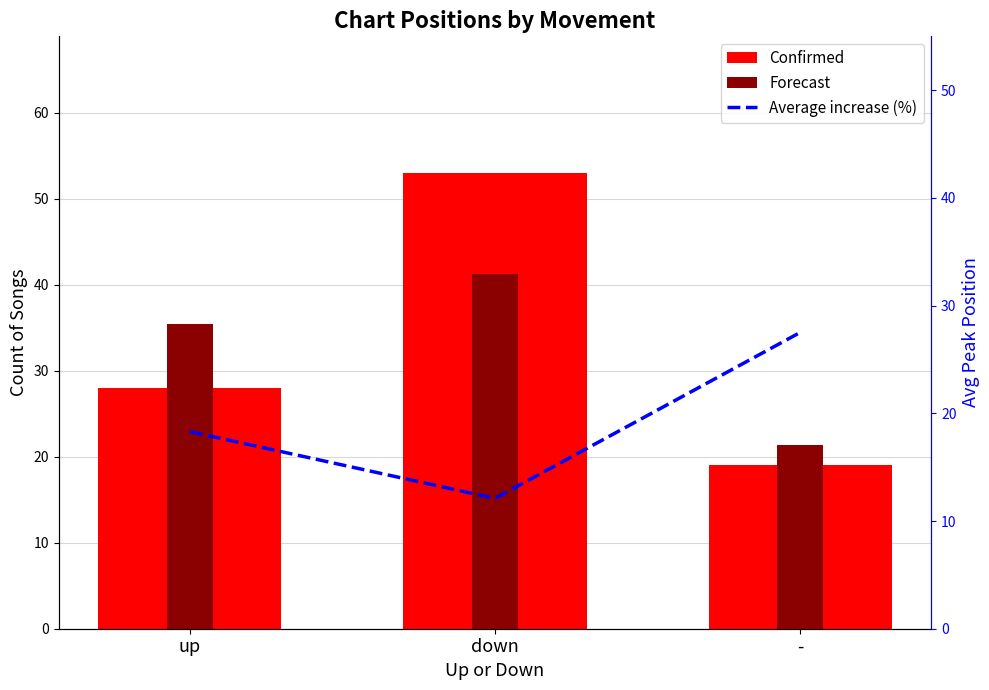

At which label does Forecast first exceed 35?

up